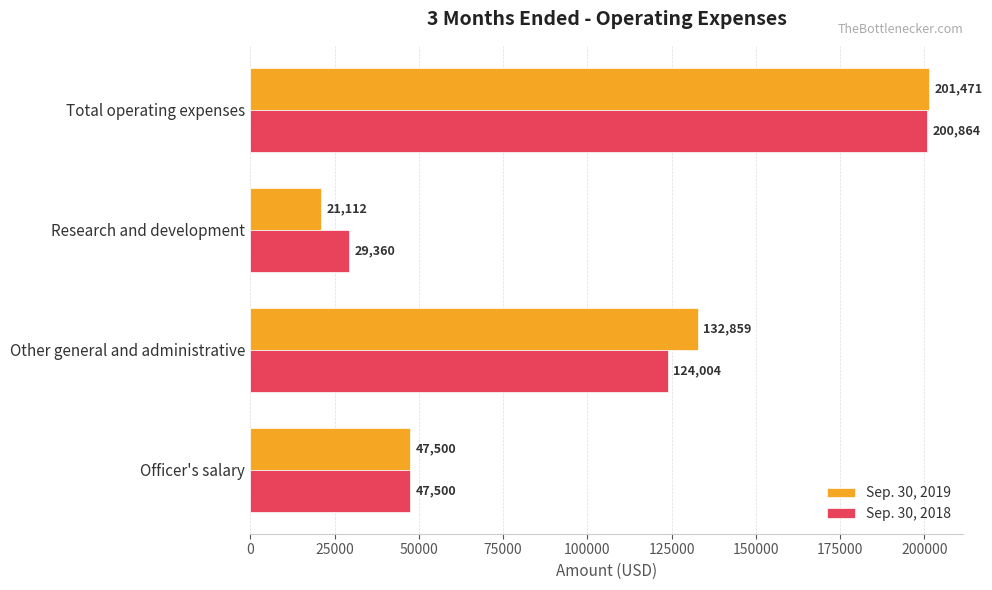

True or false: Sep. 30, 2019 has a value of 358258 at Total operating expenses.

False